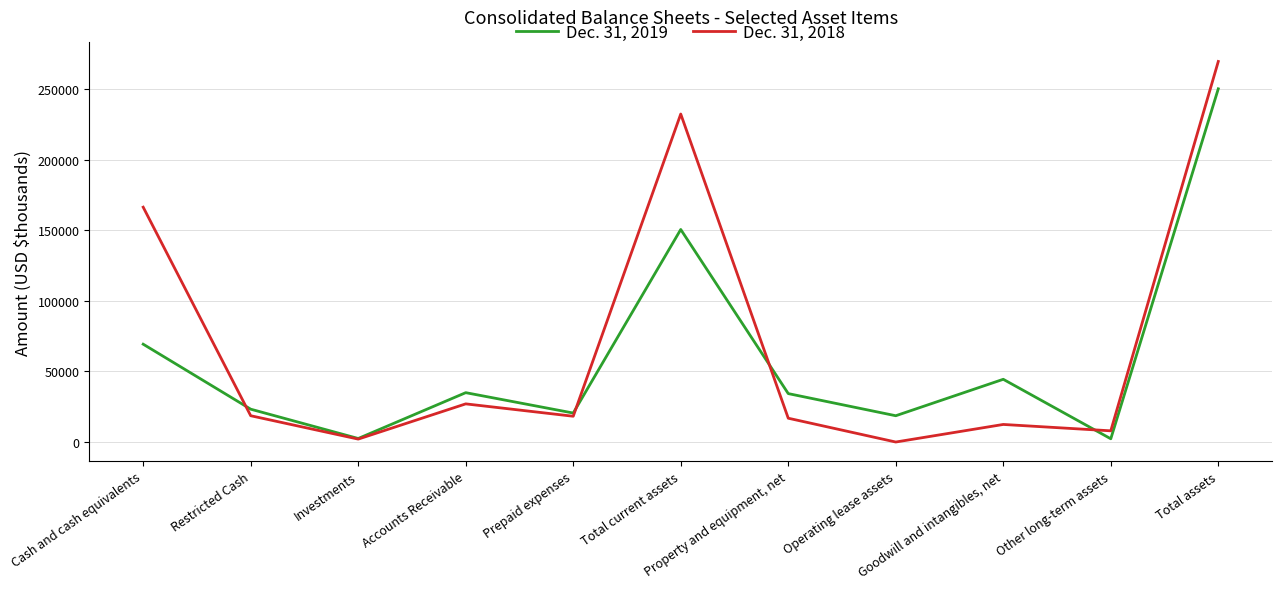

Which series has the widest spread of values?

Dec. 31, 2018